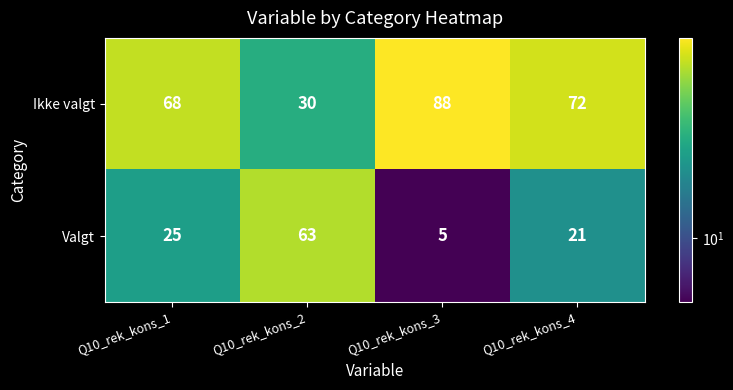

Reading left to right, what are all the values shown in this chart?

Ikke valgt: 68	30	88	72
Valgt: 25	63	5	21